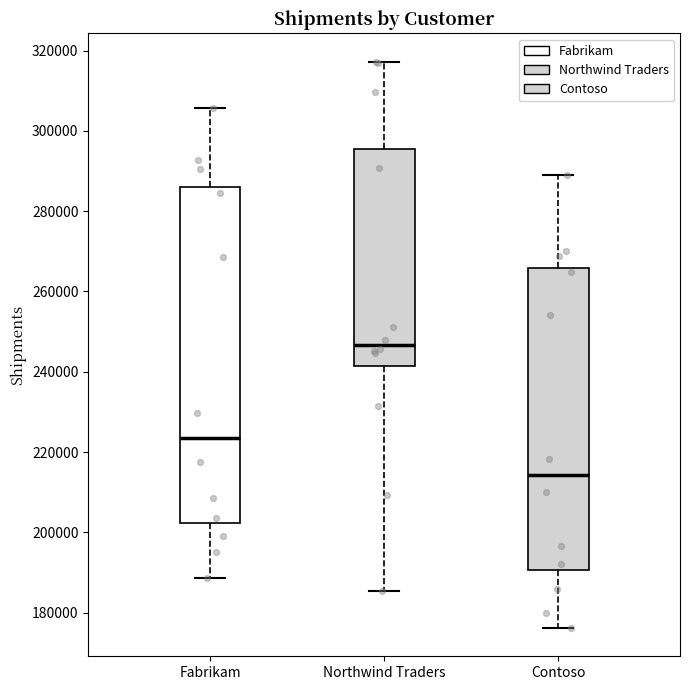

Reading left to right, transcribe this box plot: for each box, give where its median line is, the range the box spans, and where its two whiskers end, as read against the y-axis. The values are not printed on the chart, so give them approximately, as read against the axis.

Fabrikam: median 224000, box 202000 to 286000, whiskers 188000 to 306000
Northwind Traders: median 246000, box 242000 to 296000, whiskers 186000 to 318000
Contoso: median 214000, box 190000 to 266000, whiskers 176000 to 290000